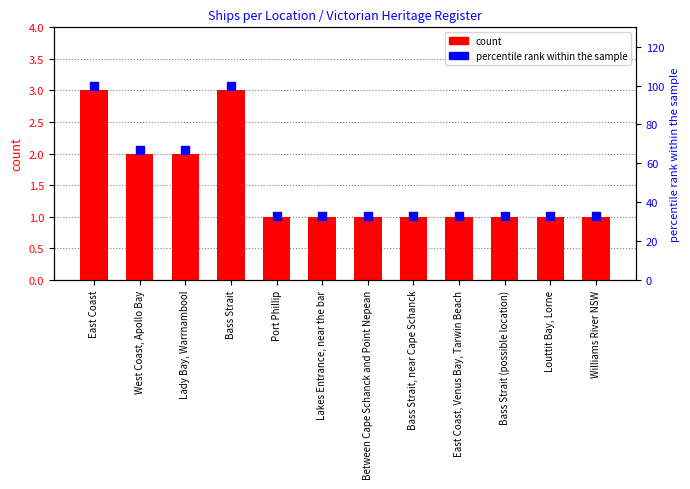

Which series reaches the minimum Y coordinate?

count